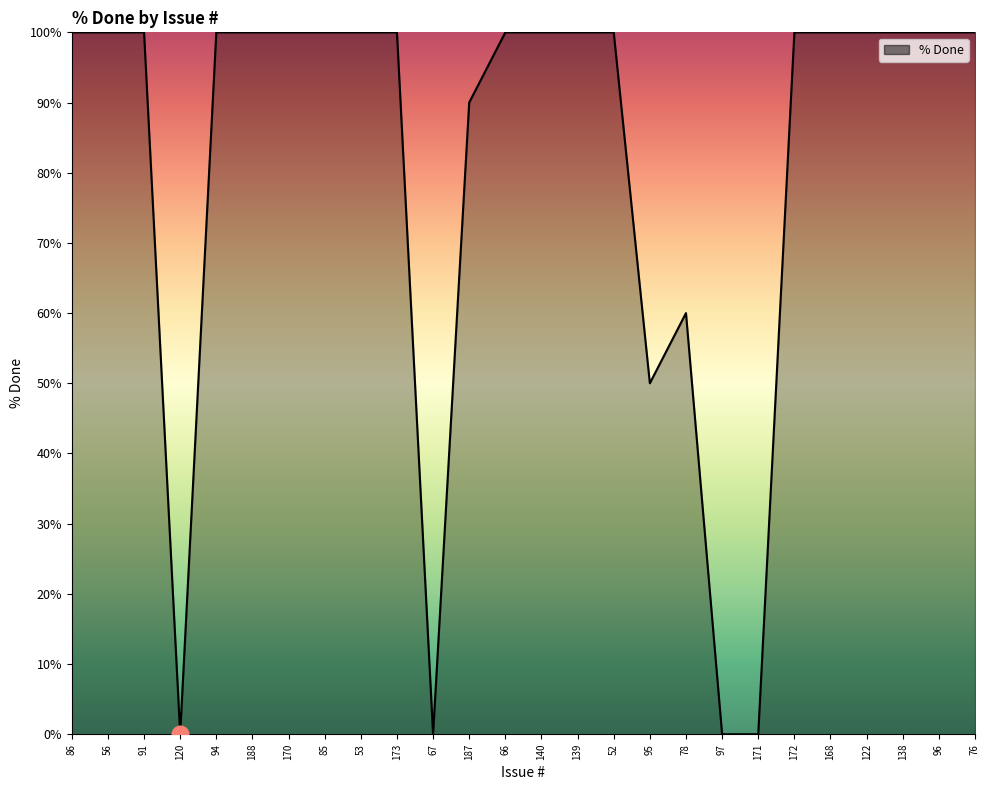

The value at 95 is 86. True or false?

False